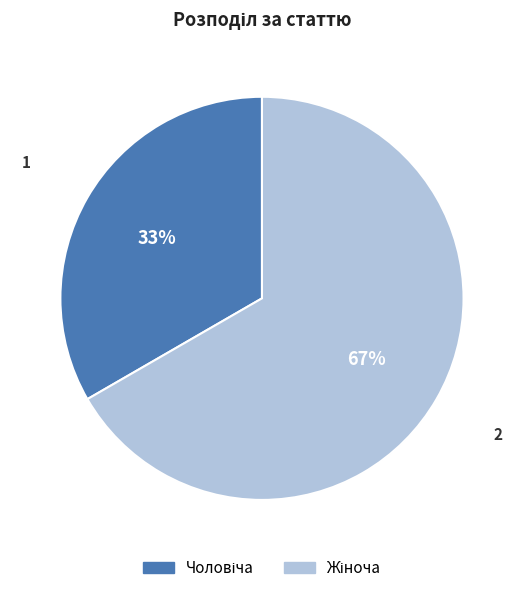

Is there a majority slice in this chart?

Yes